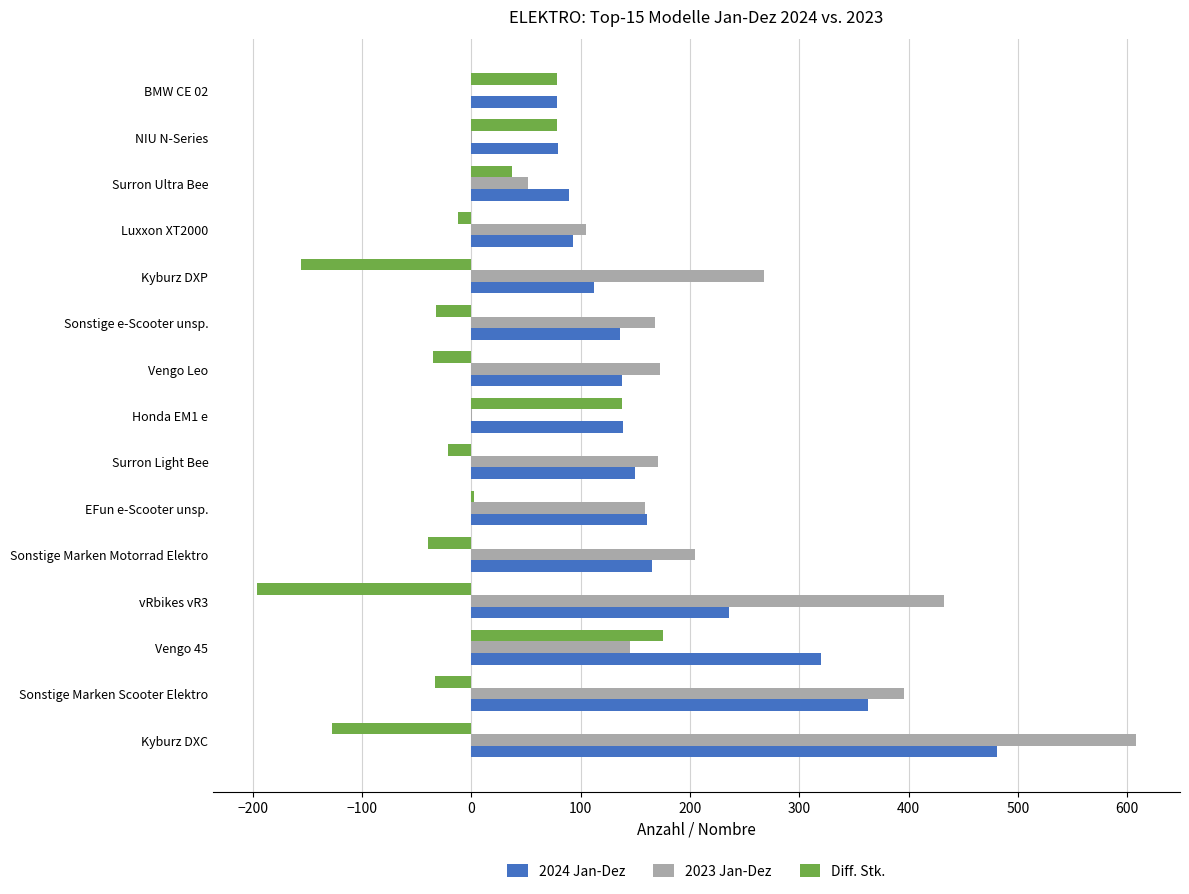

How many series are shown in this chart?

3